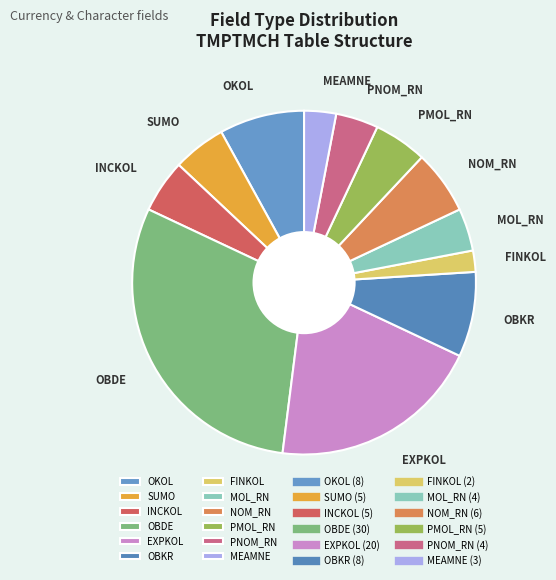

Combined, do MOL_RN and PNOM_RN account for over 50%?

No